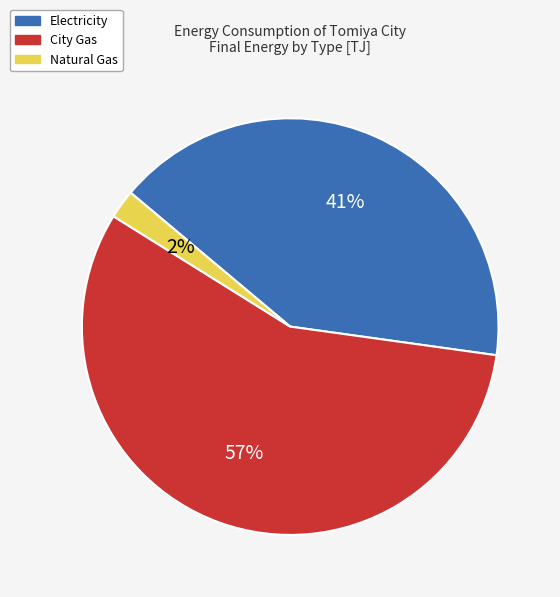

To the nearest percent, what is the combined percentage of Electricity and City Gas?

98%